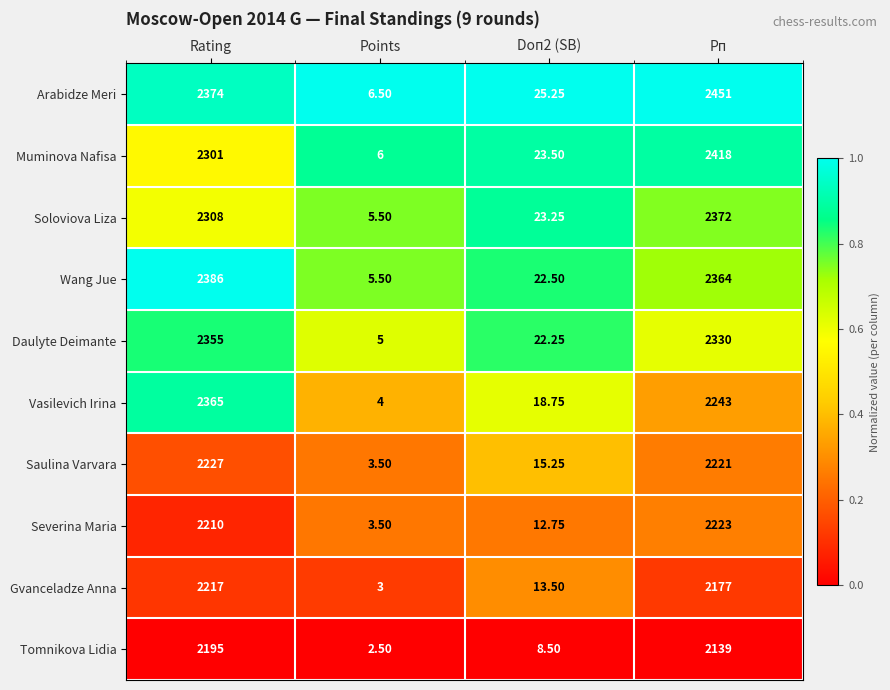

Is the value of Saulina Varvara at Points greater than the value of Arabidze Meri at Doп2 (SB)?

No